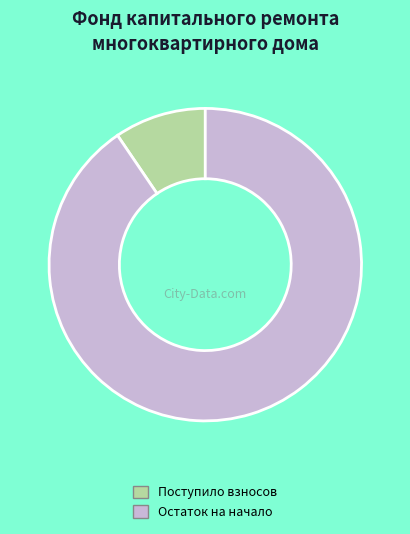

Combined, do Остаток на начало and Поступило взносов account for over 50%?

Yes